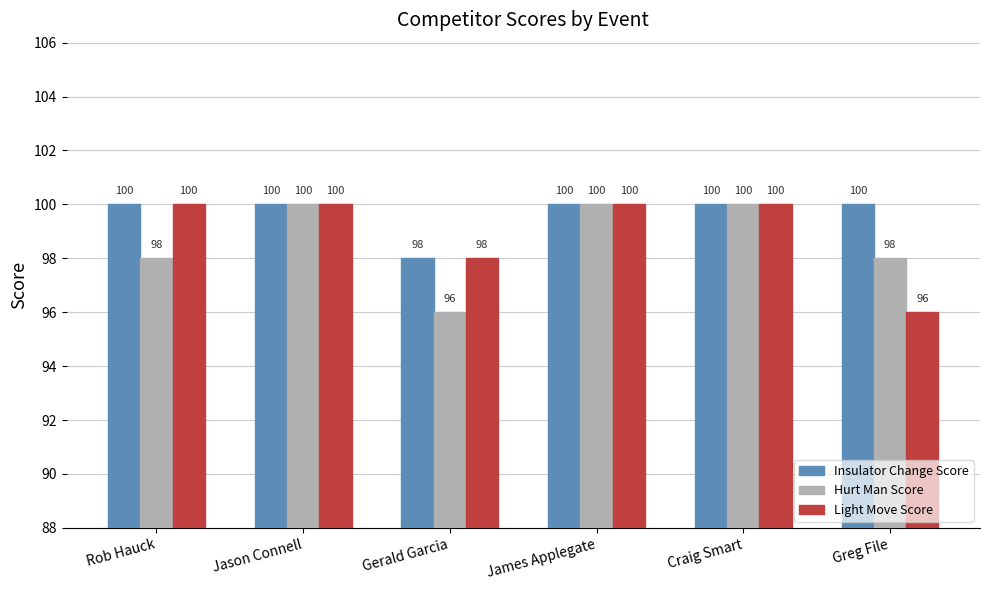

What is the total value across all series at James Applegate?

300